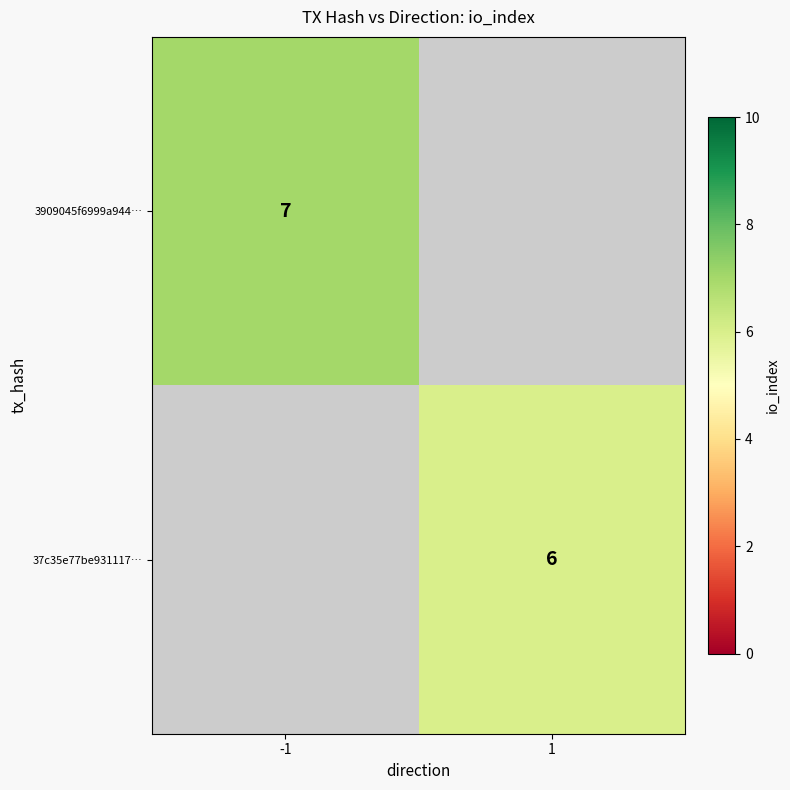

The 37c35e77be931117… series shows 6 at 1. True or false?

True